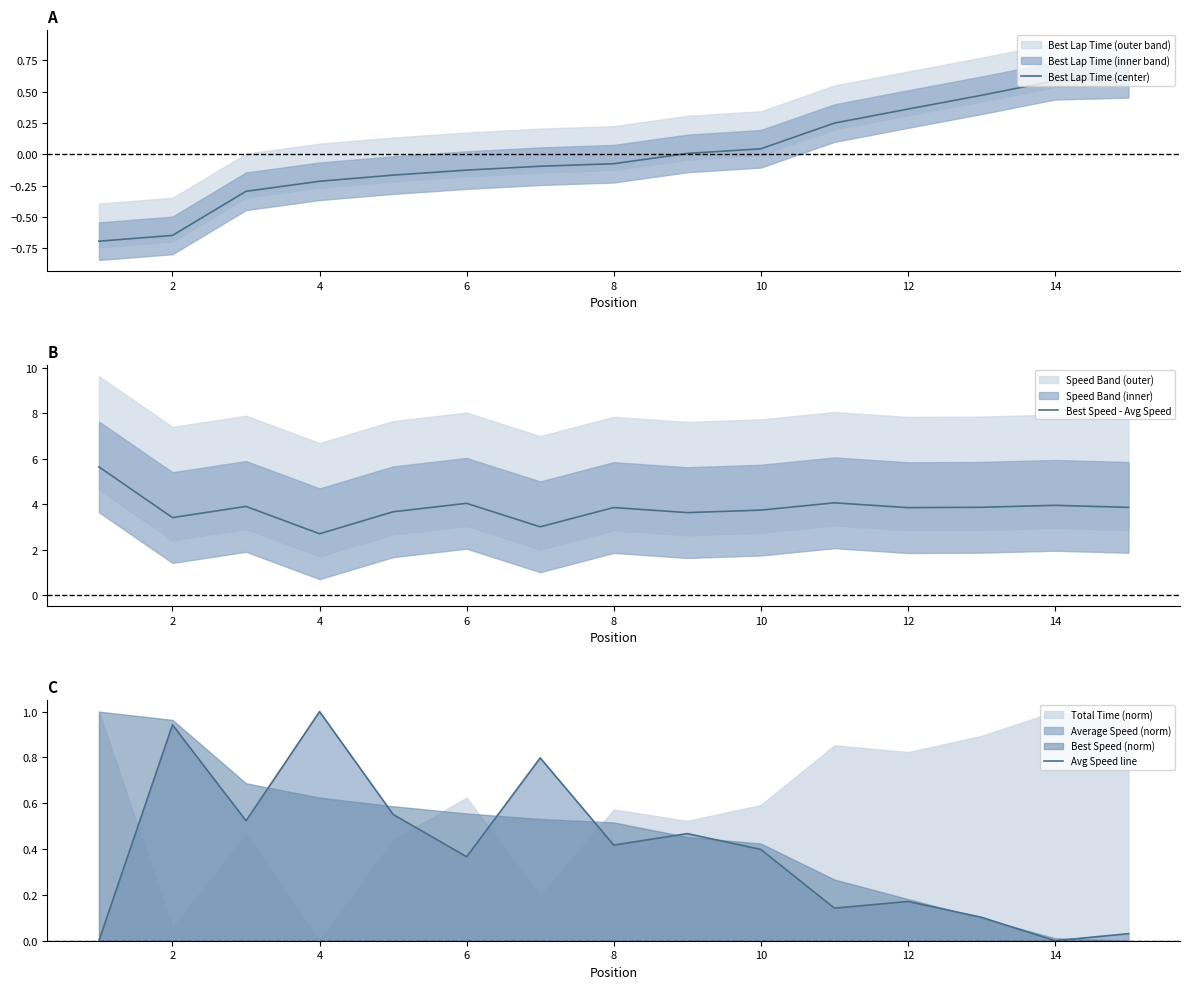

The Best Lap Time (center) series shows -0.1 at 4. True or false?

False